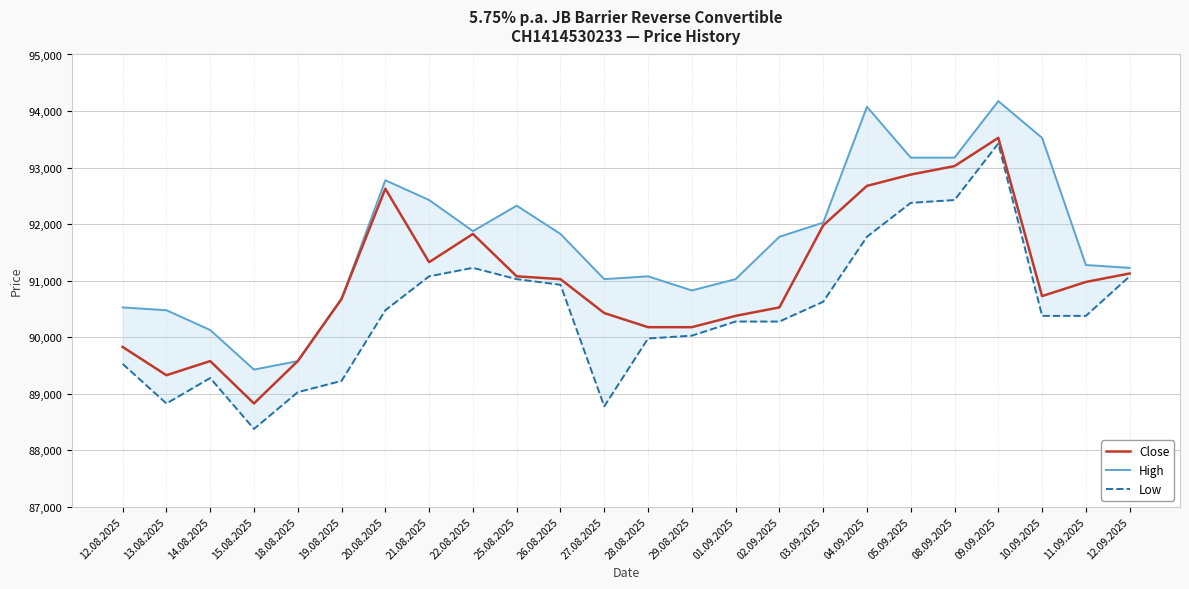

What is the difference between the highest and lowest values at 28.08.2025?

1100